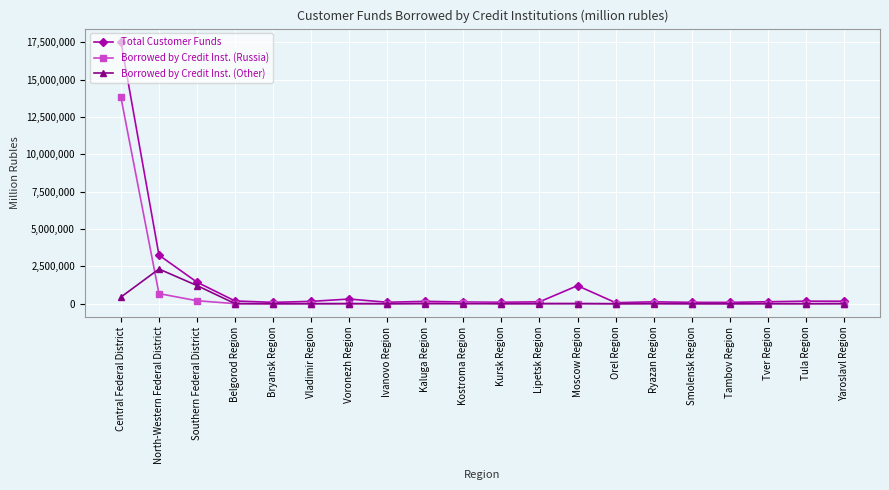

Rank the series by their average value, from lowest to highest.

Borrowed by Credit Inst. (Other), Borrowed by Credit Inst. (Russia), Total Customer Funds